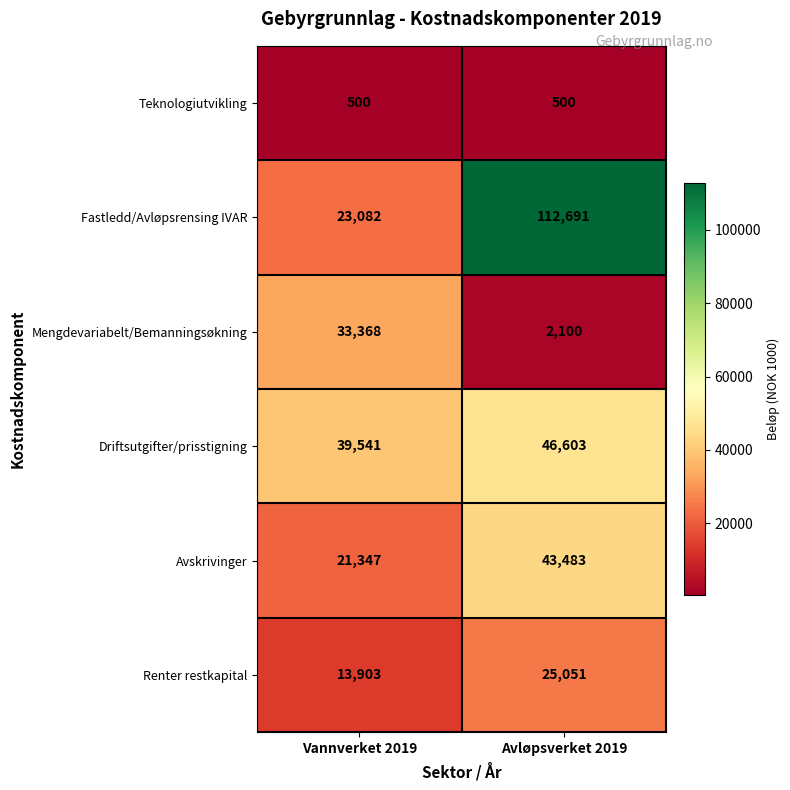

True or false: Teknologiutvikling has a value of 500 at Vannverket 2019.

True